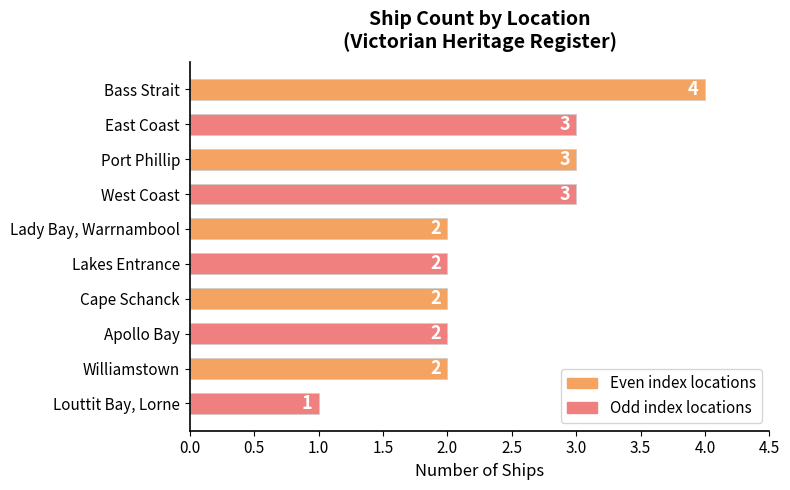

Are the bars horizontal?

Yes